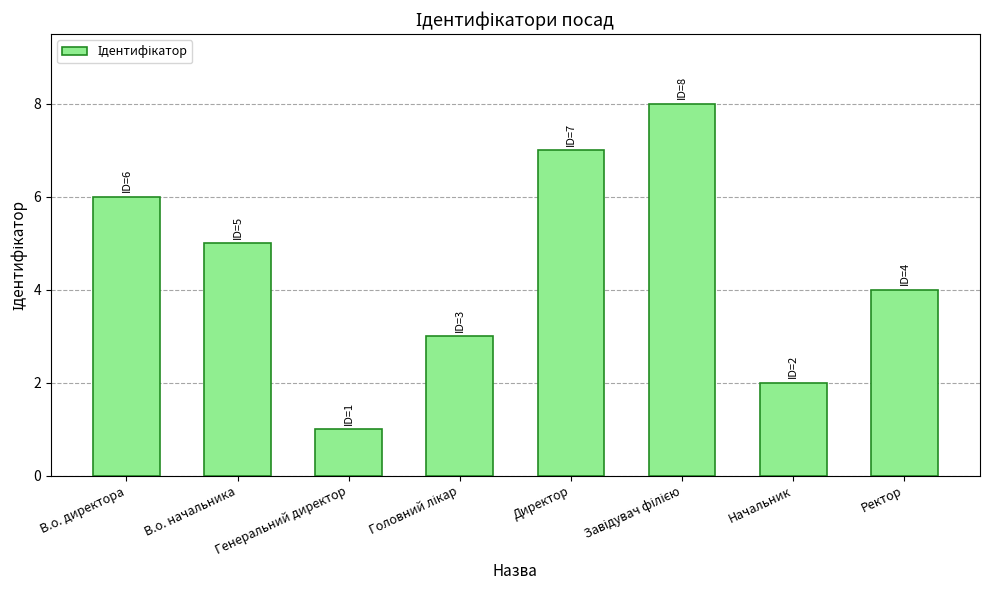

What is the difference between the maximum and minimum values?

7